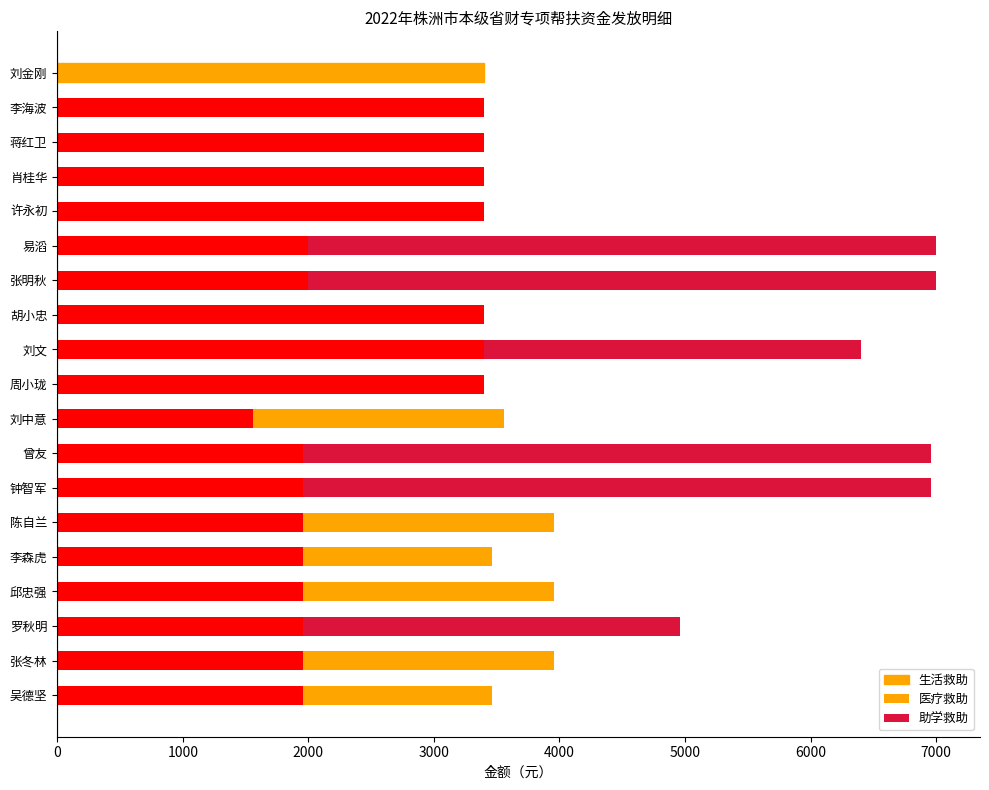

Count the number of categories in the chart.

19